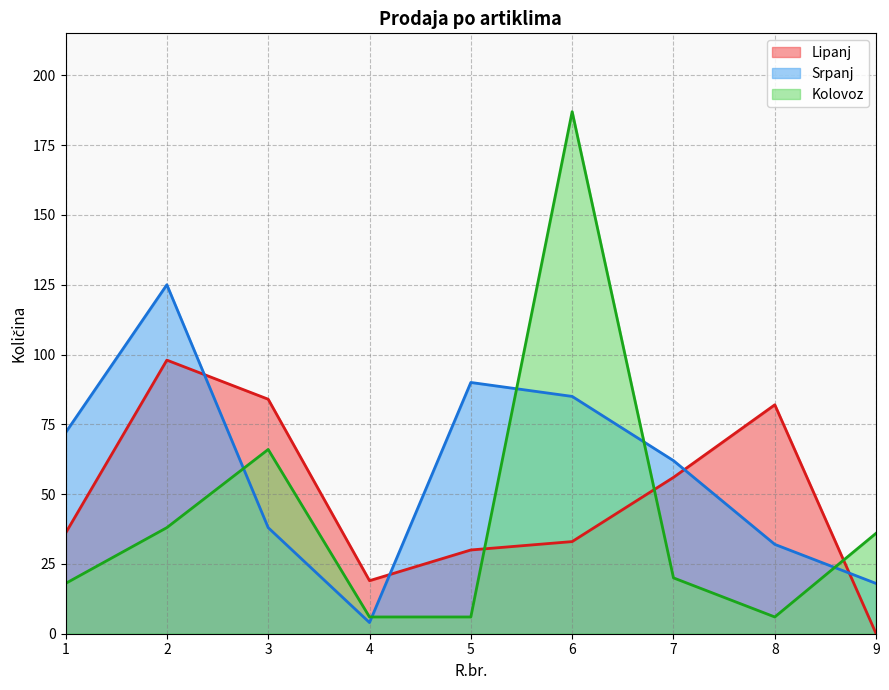

At which label does Srpanj reach its minimum?

4